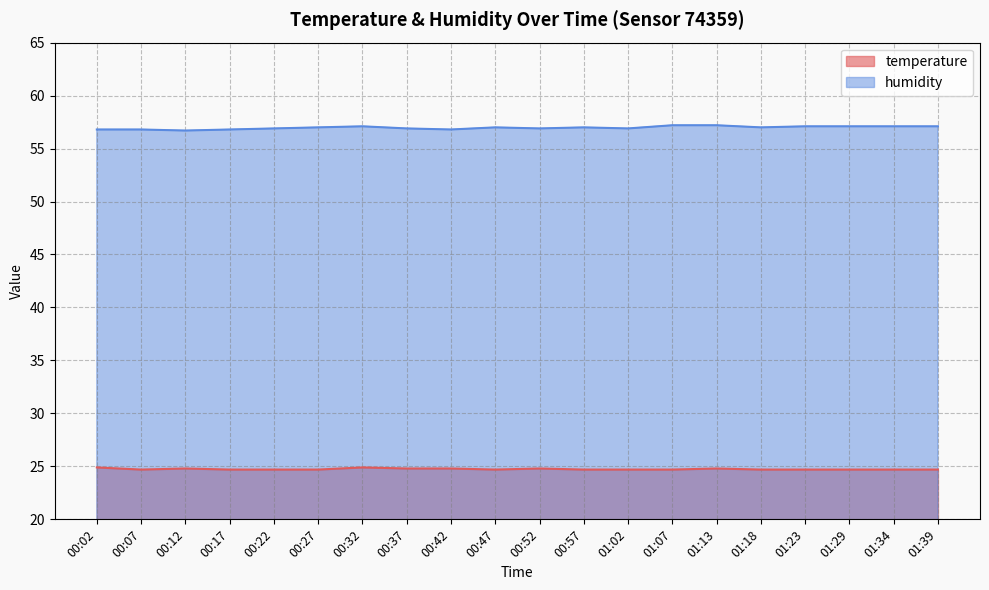

True or false: temperature has more than 0 points higher than both neighbors.

True